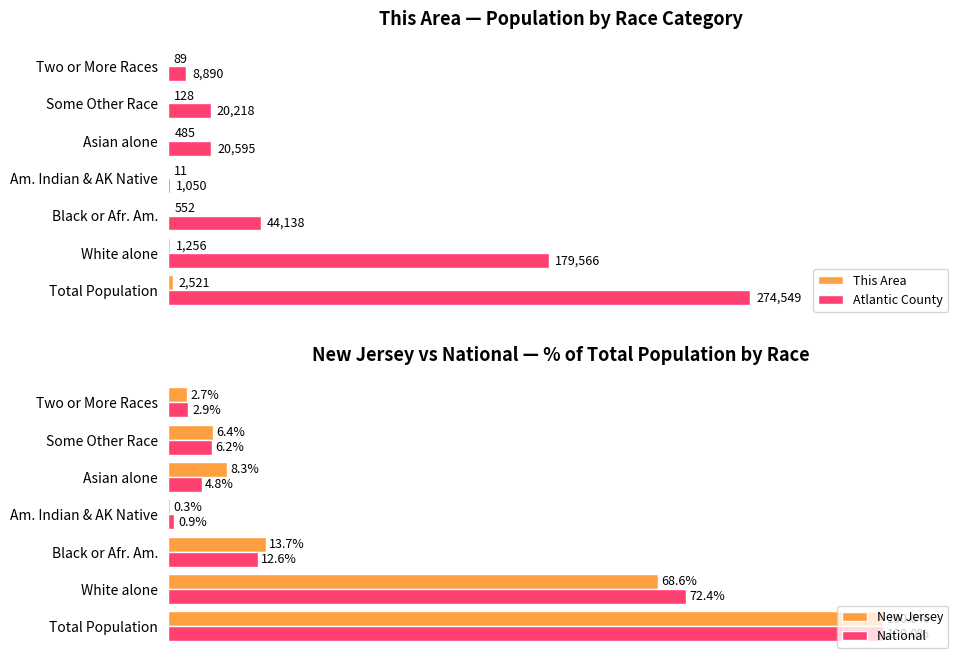

Rank the categories by National value from highest to lowest.

Total Population, White alone, Black or Afr. Am., Some Other Race, Asian alone, Two or More Races, Am. Indian & AK Native